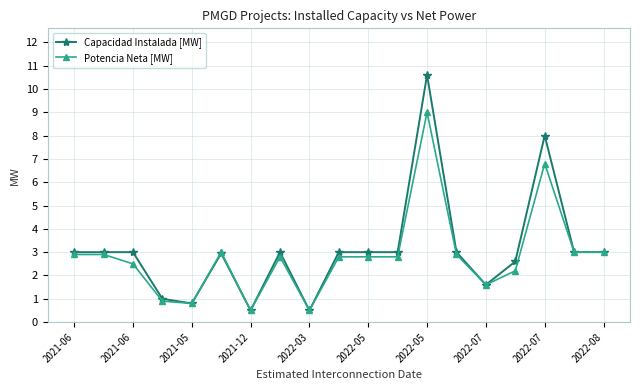

List the series in order of their peak value, lowest first.

Potencia Neta [MW], Capacidad Instalada [MW]